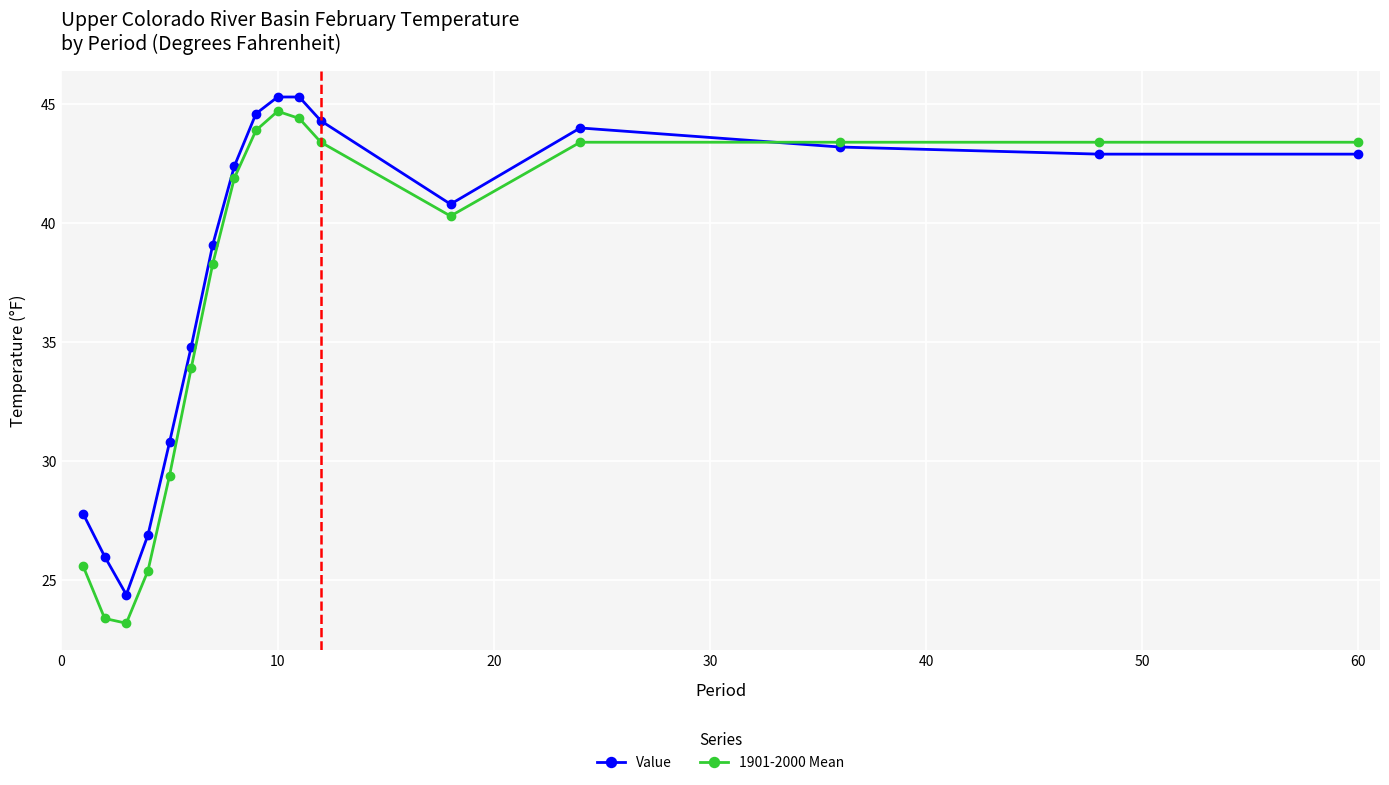

At how many categories does at least one series exceed 36?

11